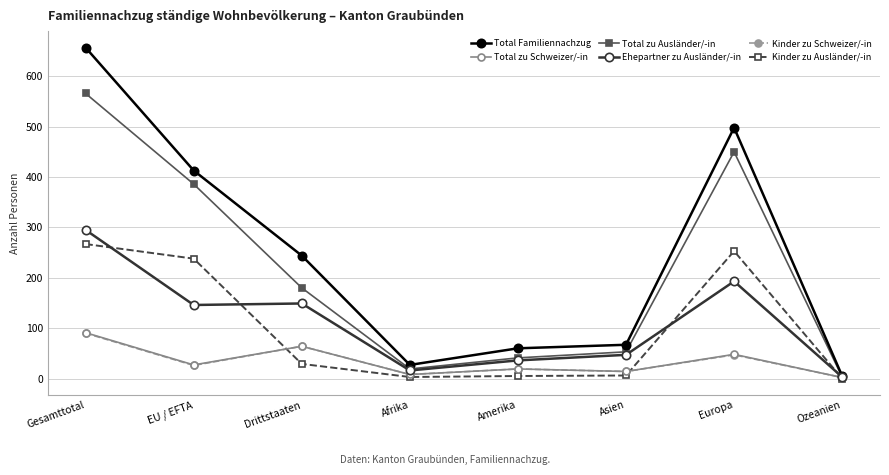

How many data points in Total zu Schweizer/-in are less than 27?

4